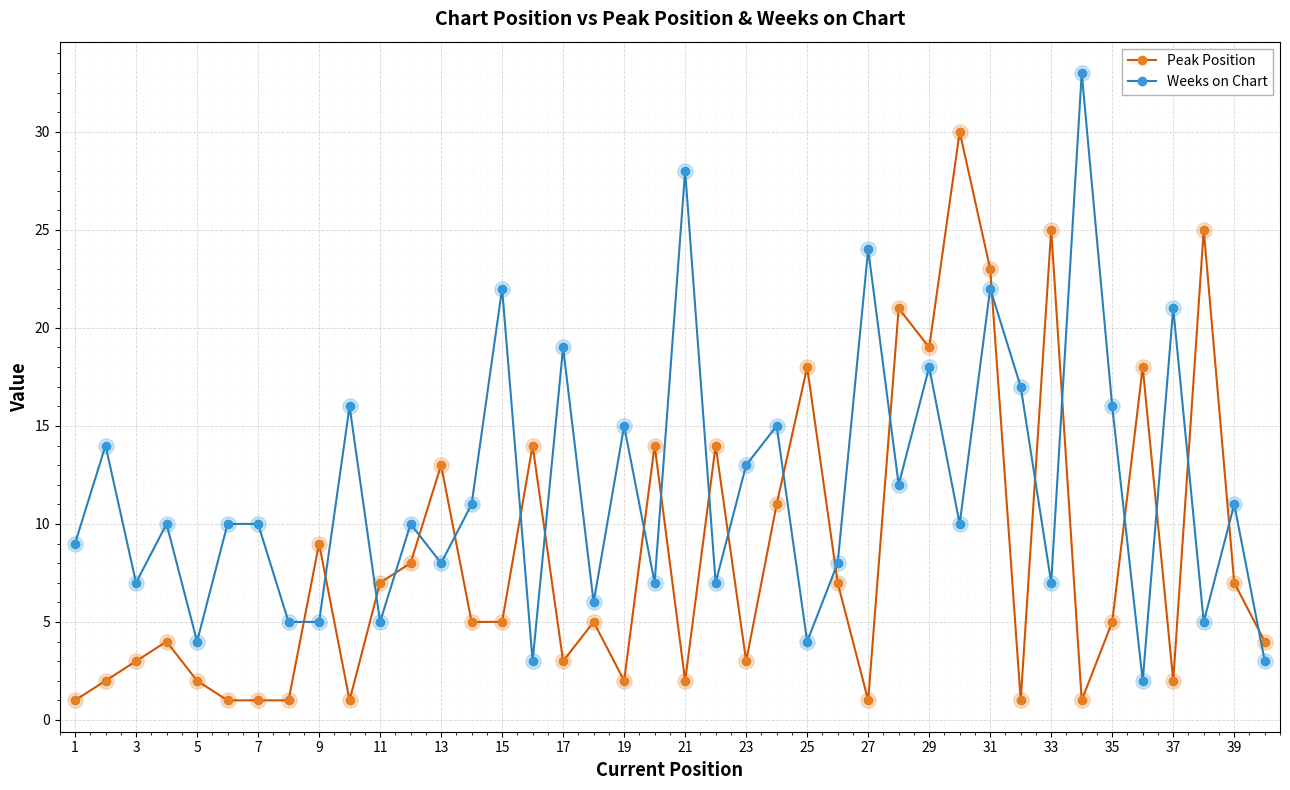

What are all the series names shown in the legend?

Peak Position, Weeks on Chart